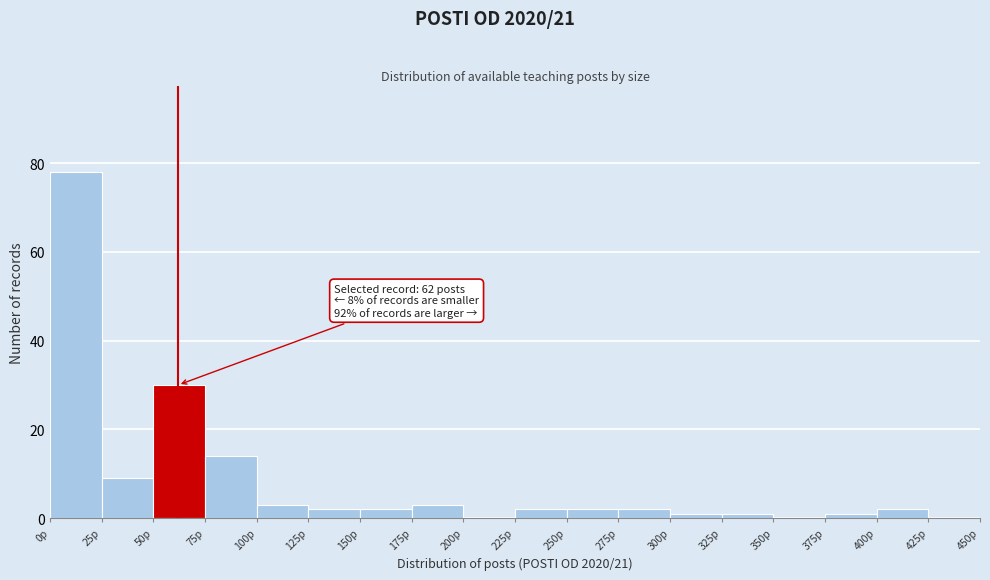

Over which range of the x-axis is the bar tallest?

0 to 25